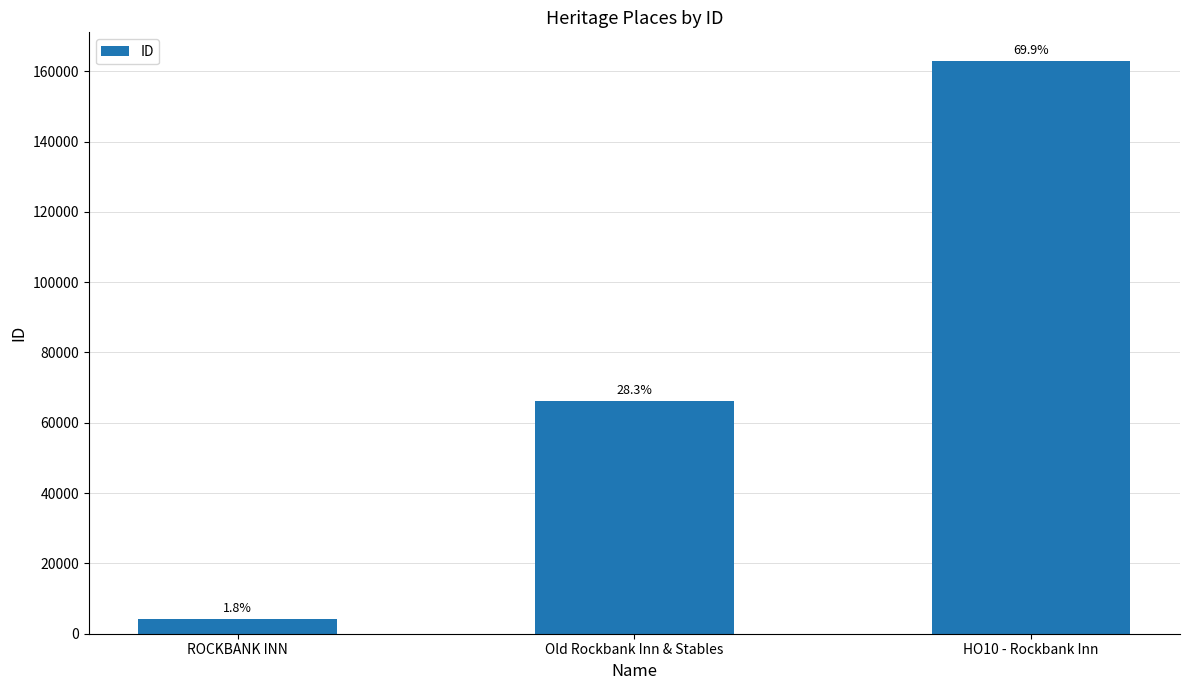

The chart shows a value of 66068 at Old Rockbank Inn & Stables. True or false?

True